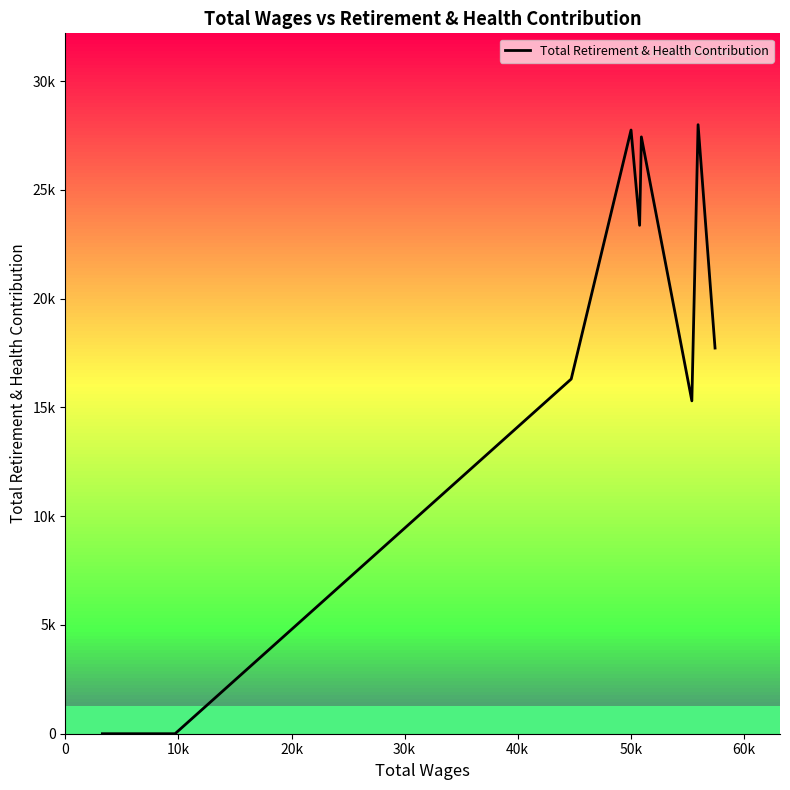

What is the maximum value shown in the chart?

27994